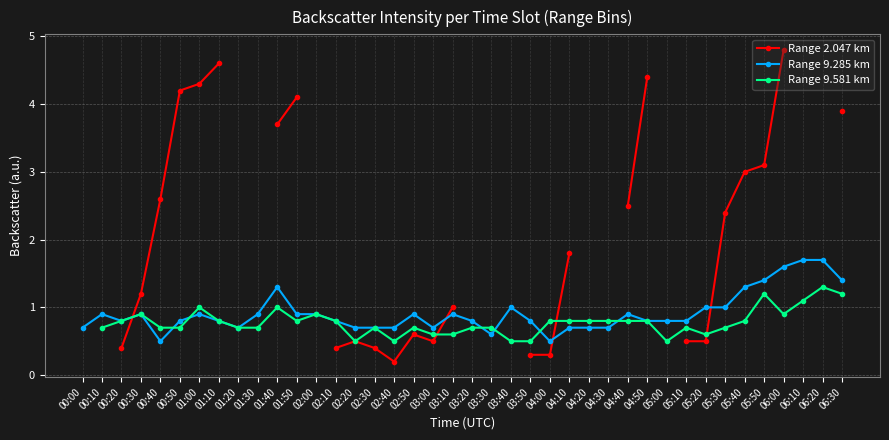

How many interior local peaks does the Range 9.581 km series have?

9